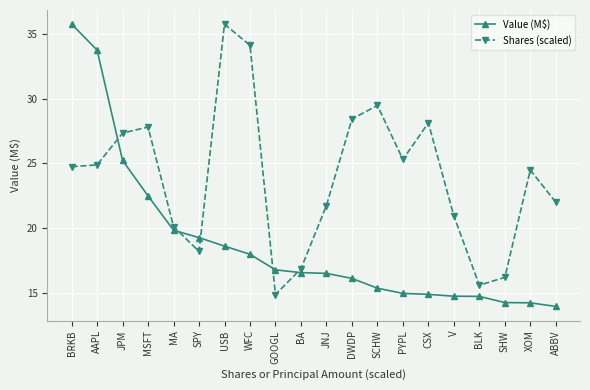

Which label corresponds to the smallest value in the chart?

ABBV